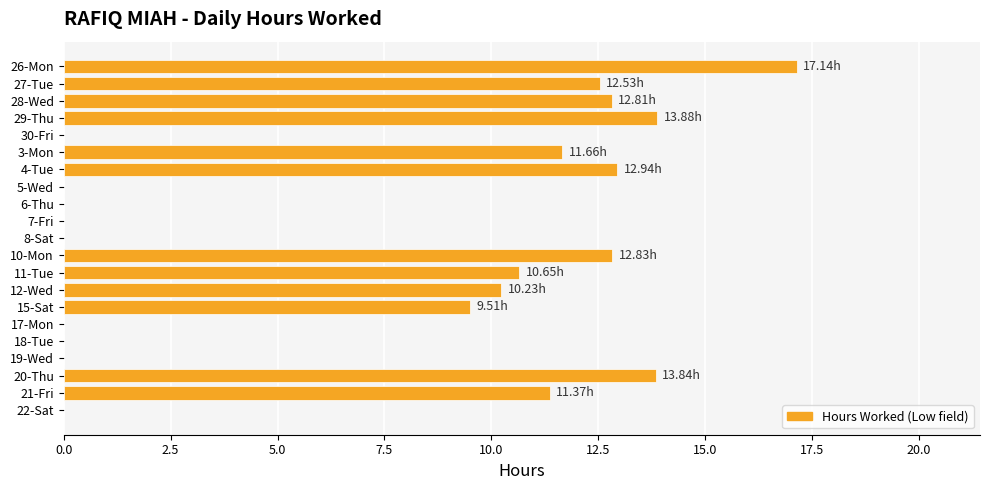

What is the change in value from 4-Tue to 17-Mon?

-12.9